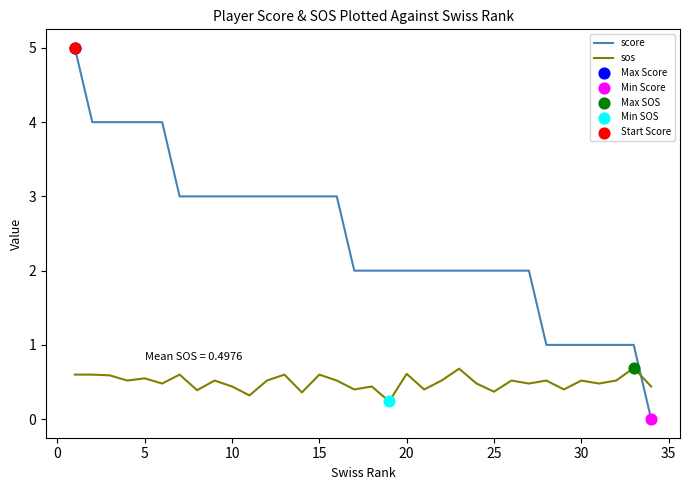

Which series has the largest total across all categories?

score